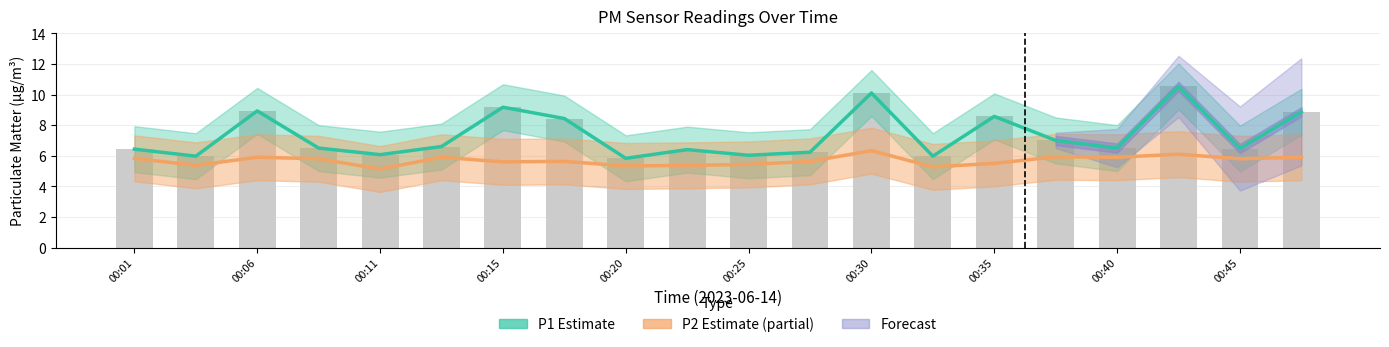

Is it true that P2 Estimate (partial) equals 5.8 at 00:45?

True